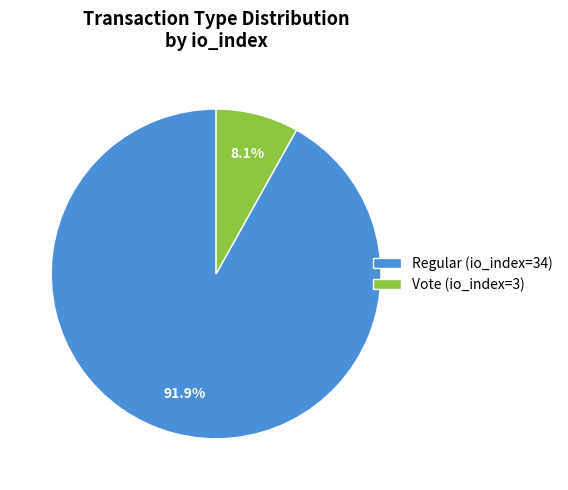

To the nearest percent, what is the combined percentage of Regular (io_index=34) and Vote (io_index=3)?

100%